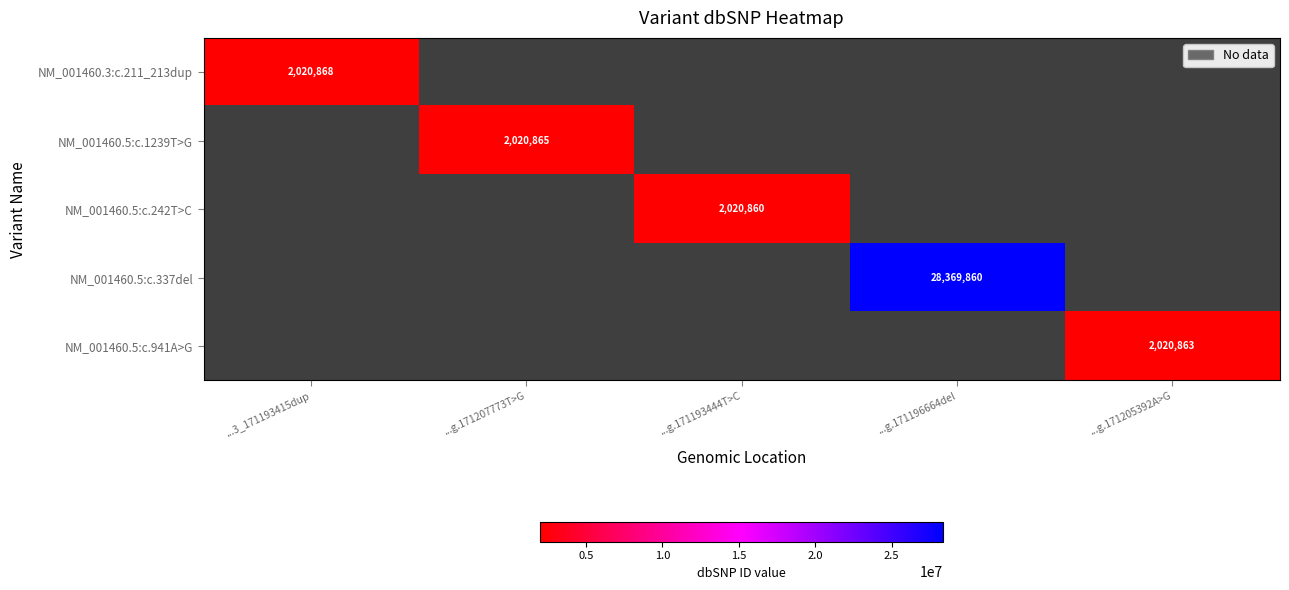

The value of NM_001460.5:c.337del at ...g.171196664del is 6582851. True or false?

False